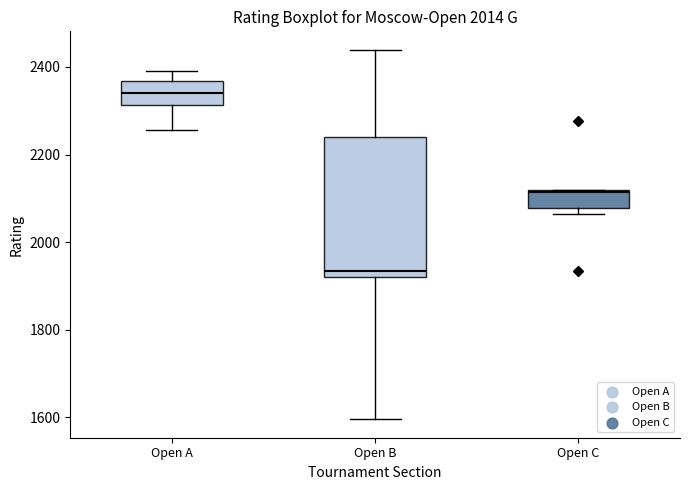

Which box is the tallest, from its lower edge to its upper edge?

Open B